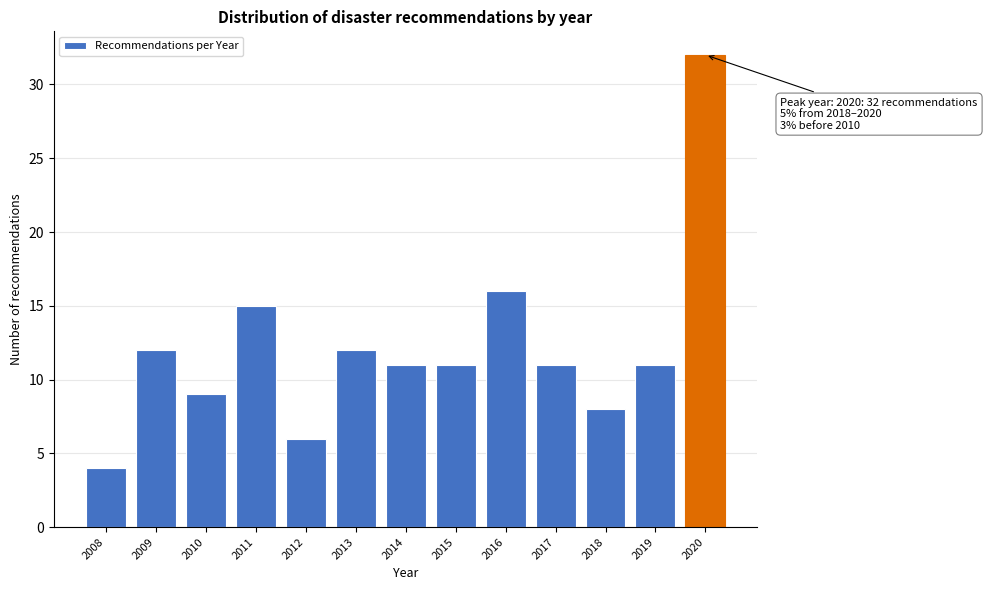

Reading left to right, extract all data points from this chart.

2008=4	2009=12	2010=9	2011=15	2012=6	2013=12	2014=11	2015=11	2016=16	2017=11	2018=8	2019=11	2020=32